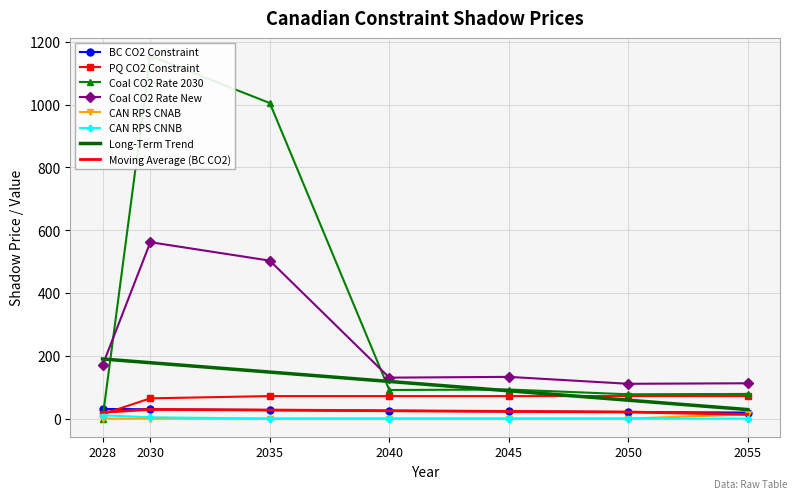

Is the value of BC CO2 Constraint at 2040 greater than the value of CAN RPS CNAB at 2045?

Yes